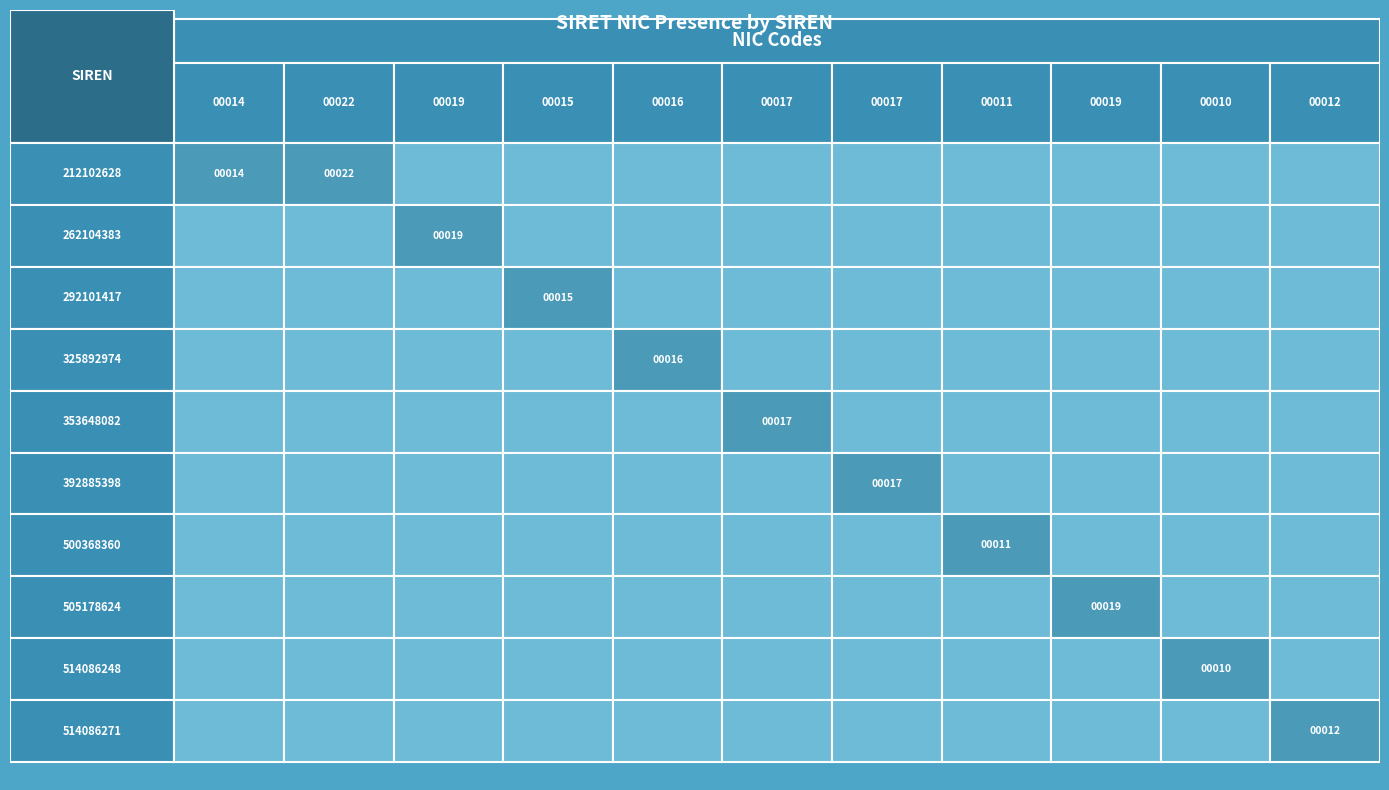

Reading right to left, extract all data points from this chart.

212102628: 10=0	9=0	8=0	7=0	6=0	5=0	4=0	3=0	2=0	1=22	0=14
262104383: 10=0	9=0	8=0	7=0	6=0	5=0	4=0	3=0	2=19	1=0	0=0
292101417: 10=0	9=0	8=0	7=0	6=0	5=0	4=0	3=15	2=0	1=0	0=0
325892974: 10=0	9=0	8=0	7=0	6=0	5=0	4=16	3=0	2=0	1=0	0=0
353648082: 10=0	9=0	8=0	7=0	6=0	5=17	4=0	3=0	2=0	1=0	0=0
392885398: 10=0	9=0	8=0	7=0	6=17	5=0	4=0	3=0	2=0	1=0	0=0
500368360: 10=0	9=0	8=0	7=11	6=0	5=0	4=0	3=0	2=0	1=0	0=0
505178624: 10=0	9=0	8=19	7=0	6=0	5=0	4=0	3=0	2=0	1=0	0=0
514086248: 10=0	9=10	8=0	7=0	6=0	5=0	4=0	3=0	2=0	1=0	0=0
514086271: 10=12	9=0	8=0	7=0	6=0	5=0	4=0	3=0	2=0	1=0	0=0